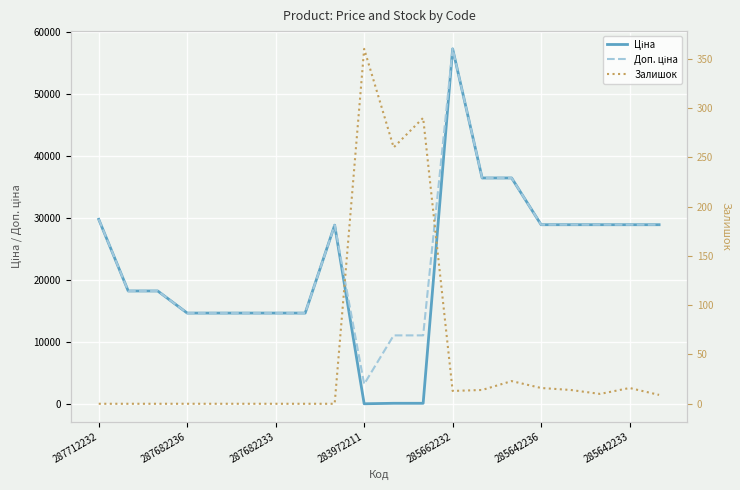

What is the sum of the Ціна values at 14 and 13?

72848.1